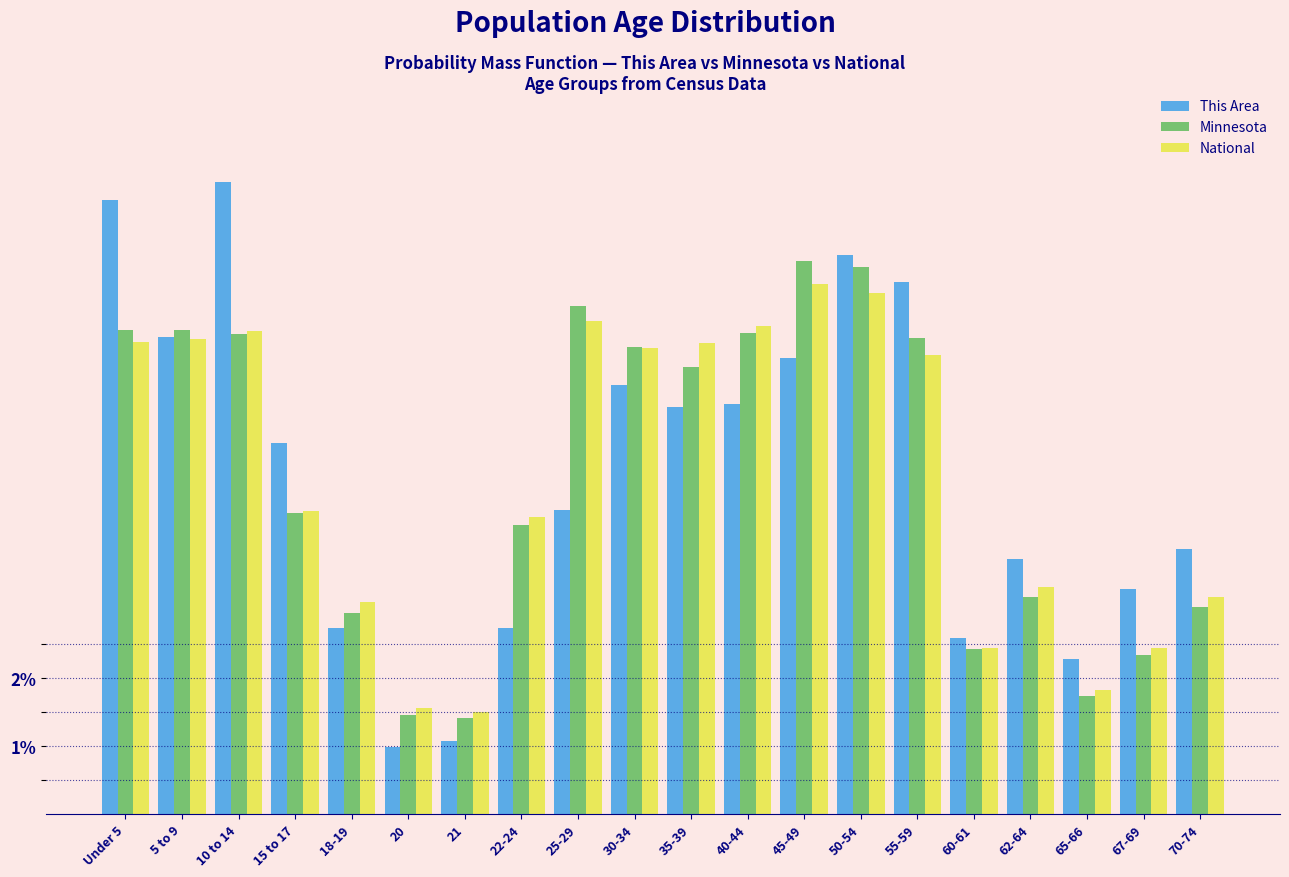

Is the value of This Area at 30-34 greater than the value of National at 10 to 14?

No